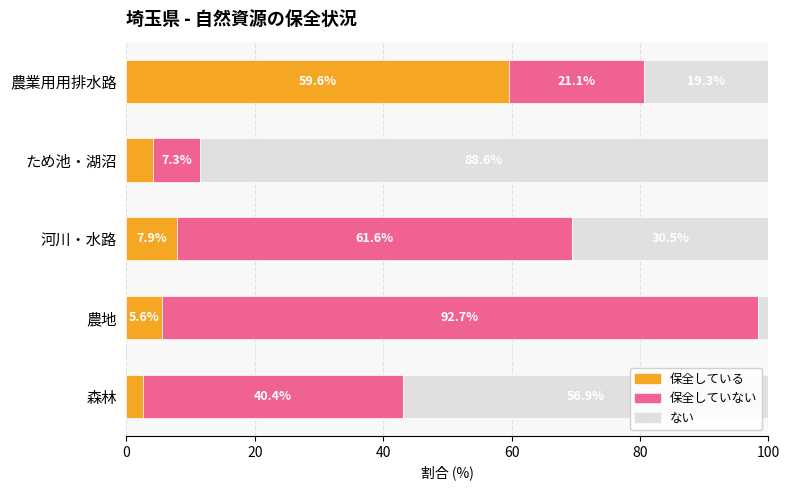

List the labels in order of 保全している value, largest first.

農業用用排水路, 河川・水路, 農地, ため池・湖沼, 森林